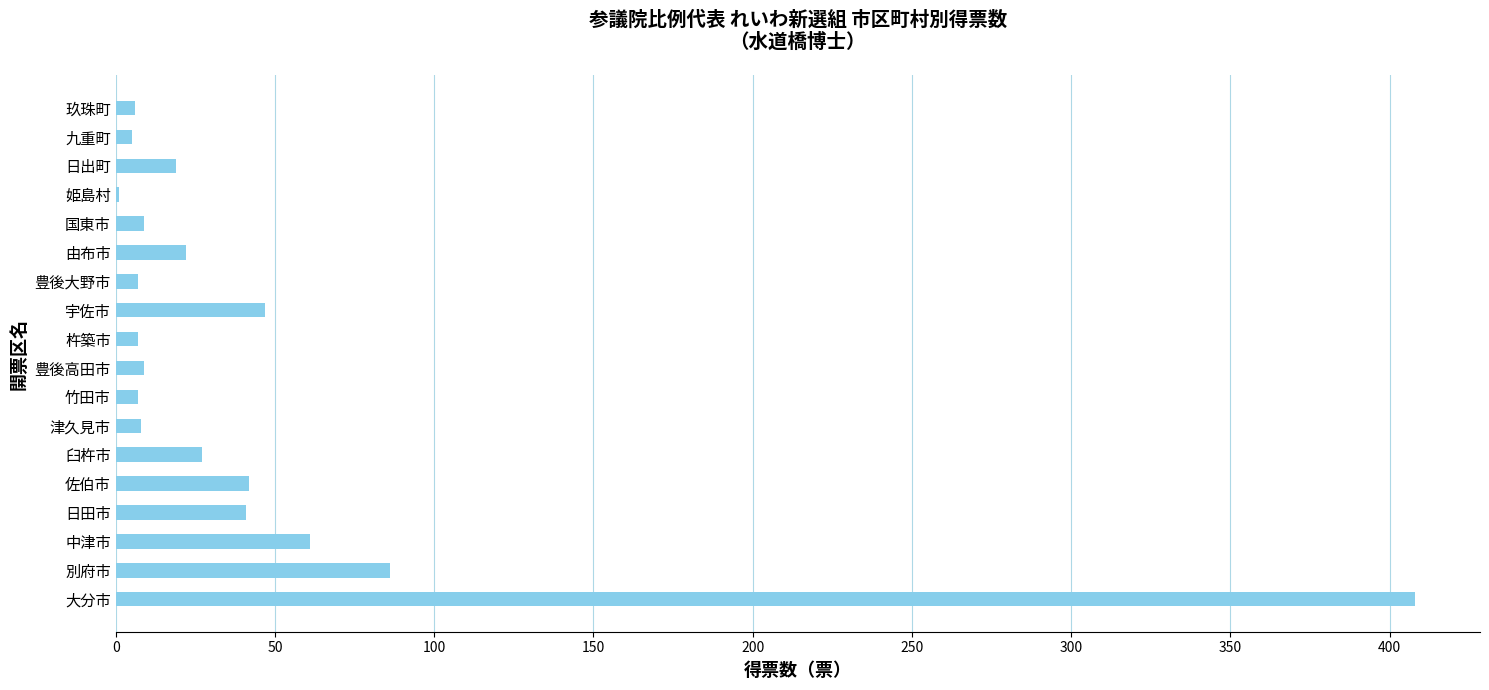

At which label is the value closest to 204?

別府市